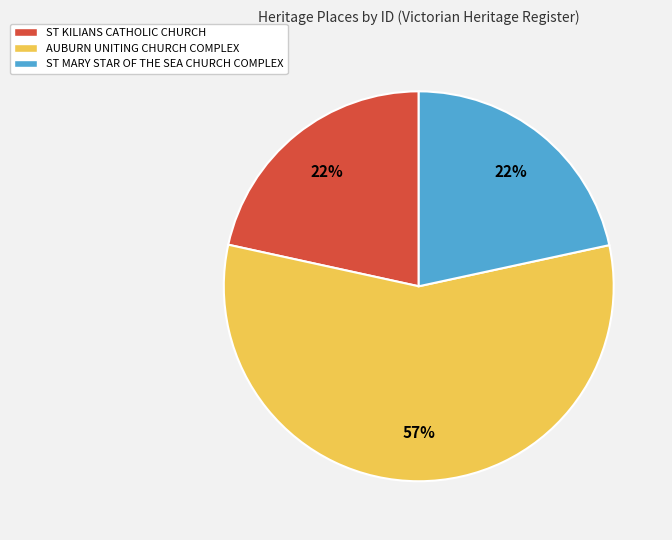

What is the largest slice in the pie chart?

AUBURN UNITING CHURCH COMPLEX